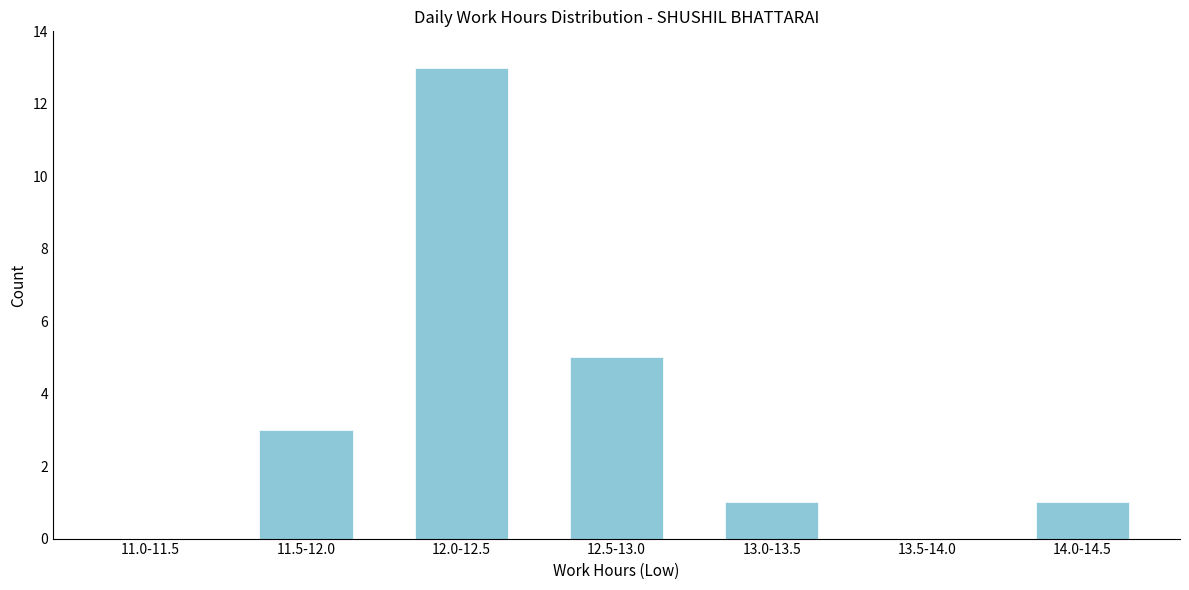

Reading left to right, transcribe all the data shown in this chart.

11.0-11.5=0	11.5-12.0=3	12.0-12.5=13	12.5-13.0=5	13.0-13.5=1	13.5-14.0=0	14.0-14.5=1